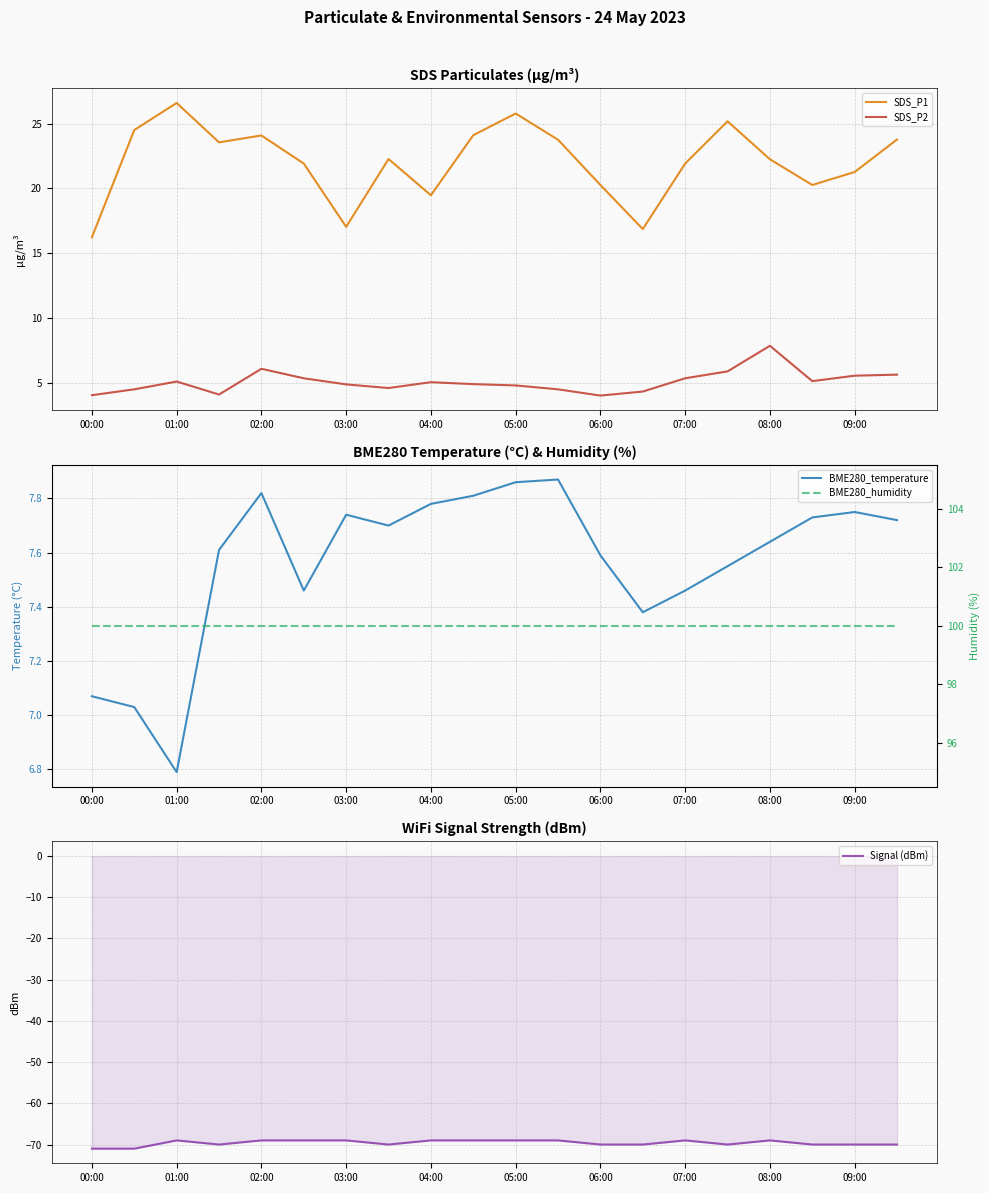

The value of SDS_P2 at 07:00 is 7.9. True or false?

False